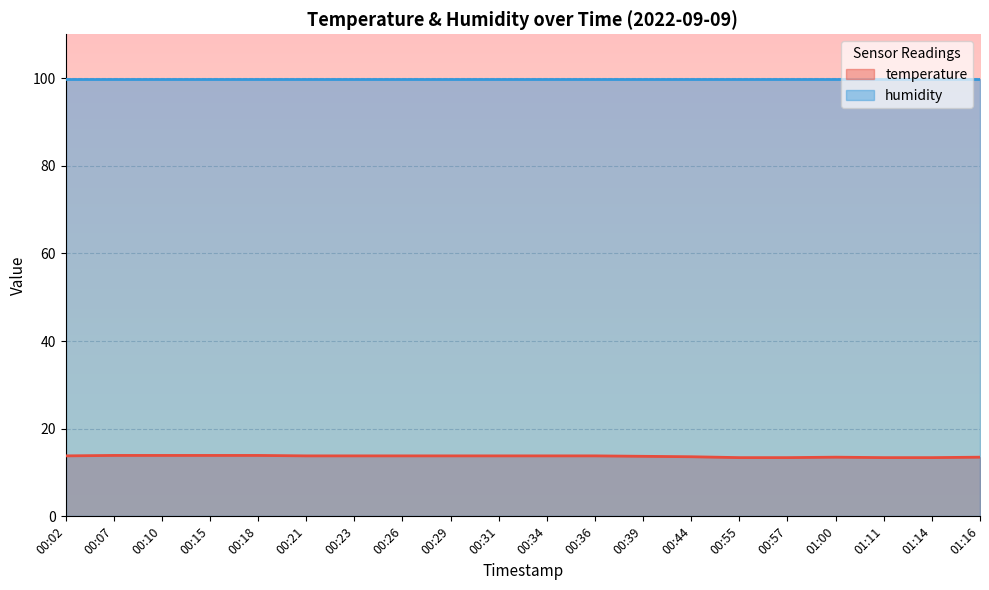

Reading right to left, extract all data points from this chart.

13.5	13.4	13.4	13.5	13.4	13.4	13.6	13.7	13.8	13.8	13.8	13.8	13.8	13.8	13.8	13.9	13.9	13.9	13.9	13.8